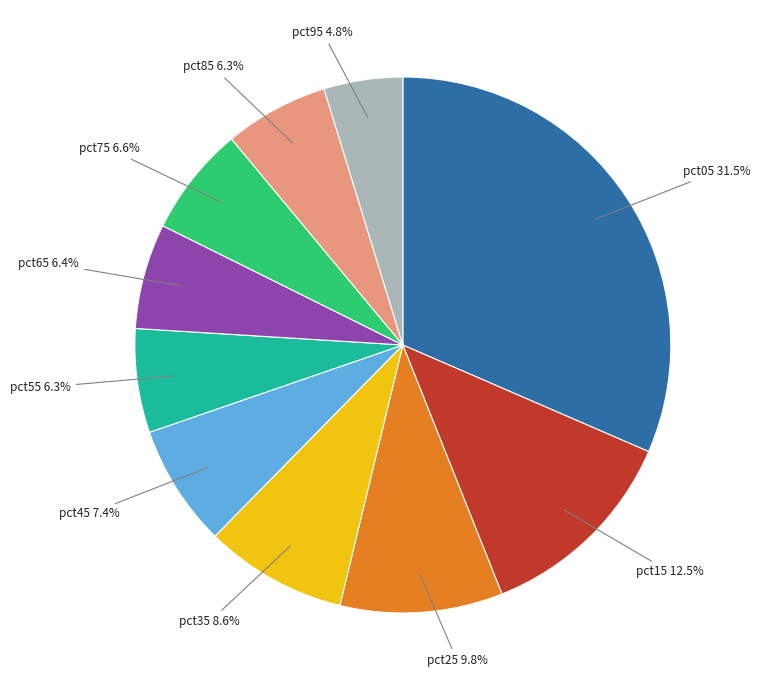

Is there any slice that represents more than half of the pie?

No